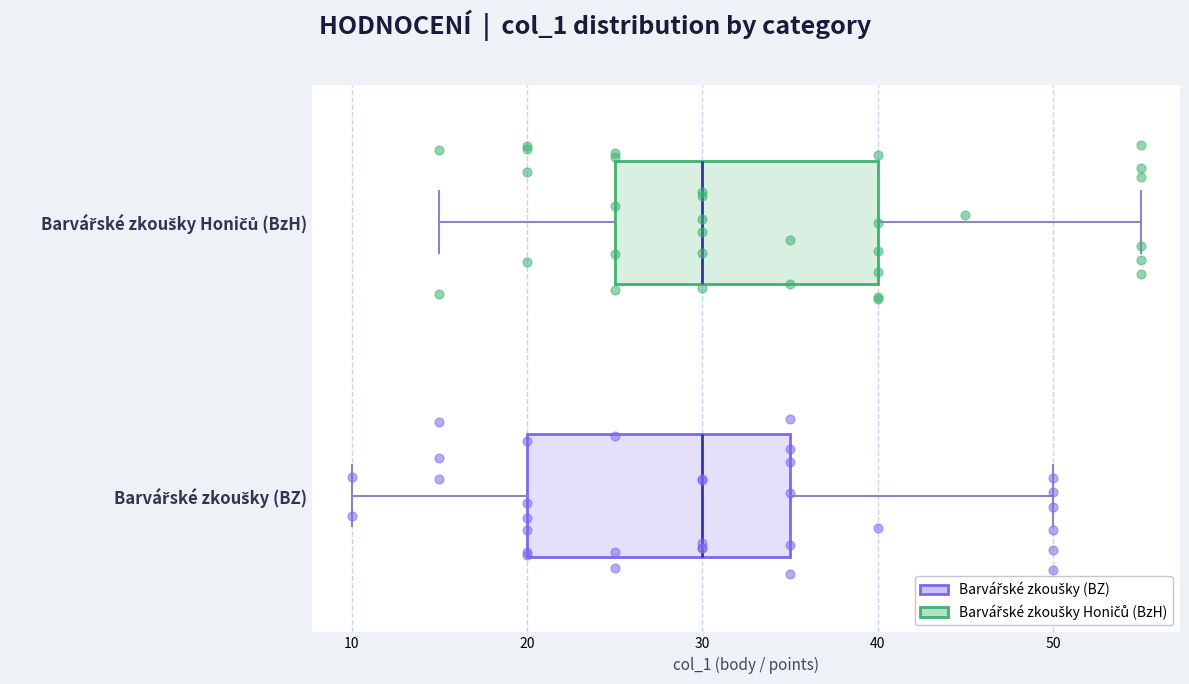

Reading bottom to top, read every box against the x-axis: the position of its median line, the range the box covers, and the ends of its whiskers. The values are not printed on the chart, so give them approximately, as read against the axis.

Barvářské zkoušky (BZ): median 30, box 20 to 35, whiskers 10 to 50
Barvářské zkoušky Honičů (BzH): median 30, box 25 to 40, whiskers 15 to 55